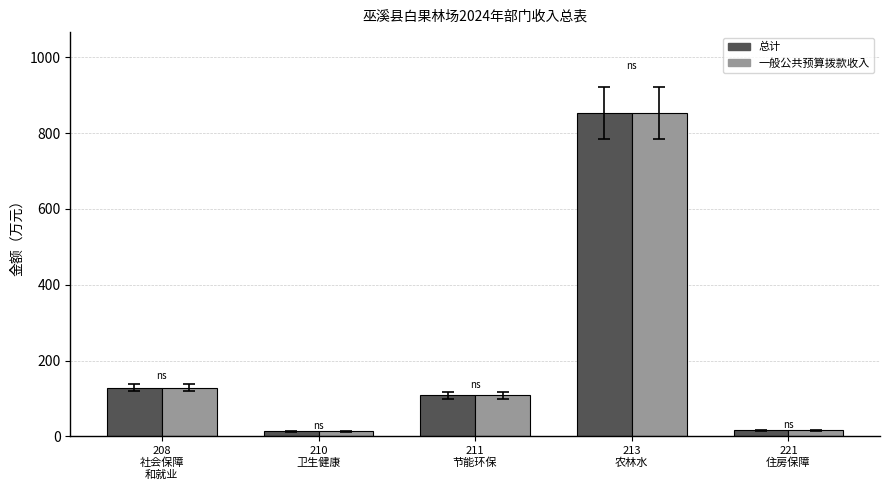

Where is 总计 nearest to the value 433?

208
社会保障
和就业